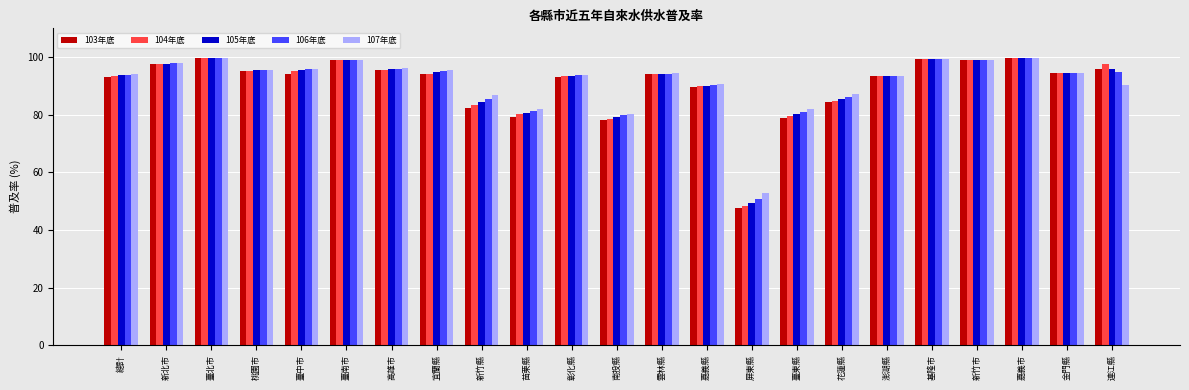

Between 彰化縣 and 屏東縣, which series saw the biggest shift?

103年底